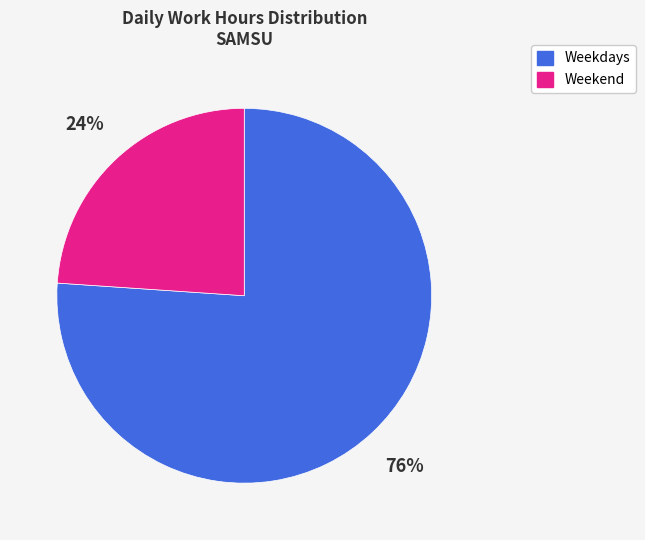

To the nearest percent, what is the average slice percentage?

50%